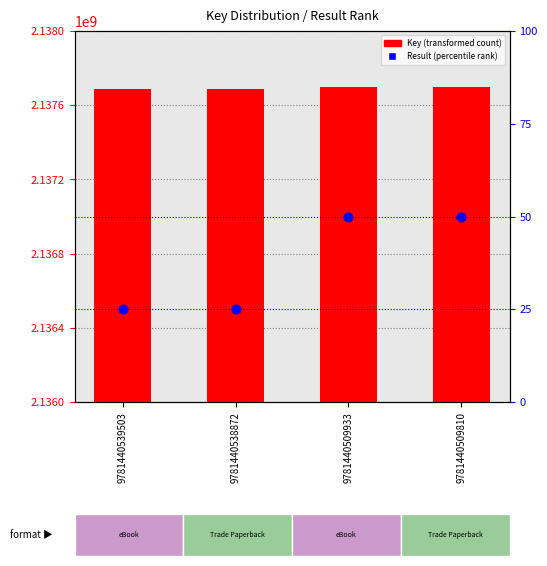

Which series reaches the maximum Y coordinate?

Key (transformed count)